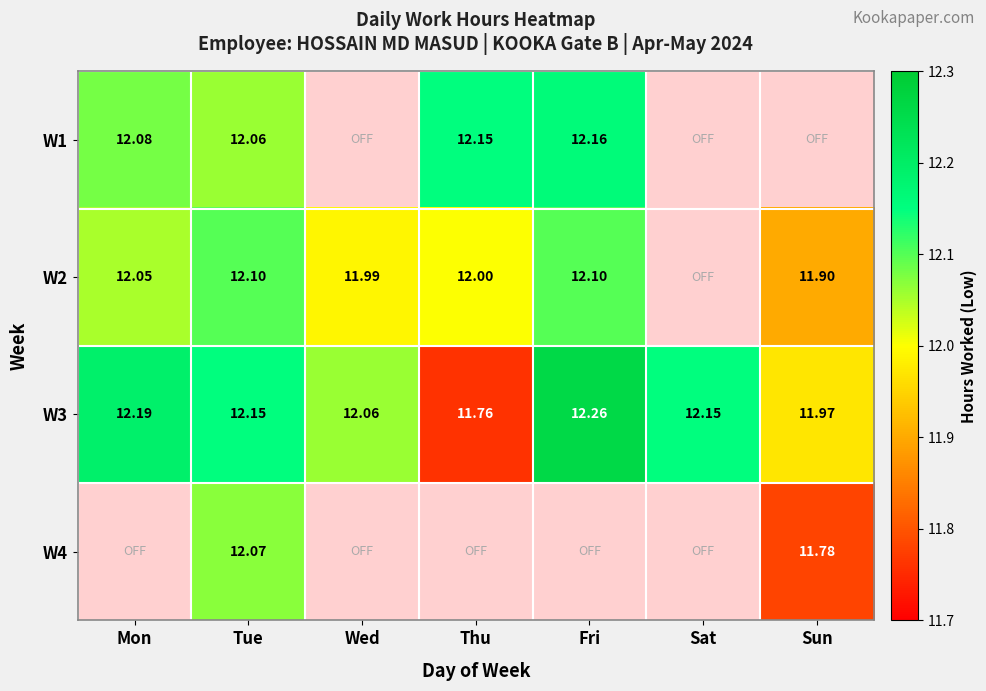

Where does the W3 series first go above 12?

Mon